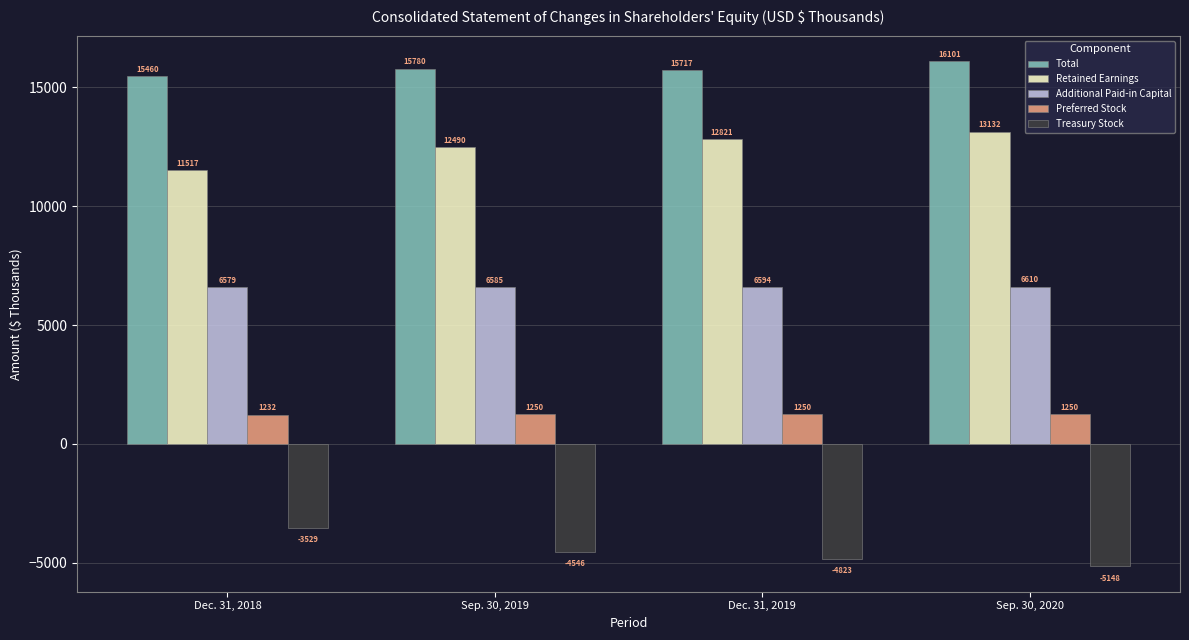

Read the Additional Paid-in Capital value at Dec. 31, 2018.

6579.3